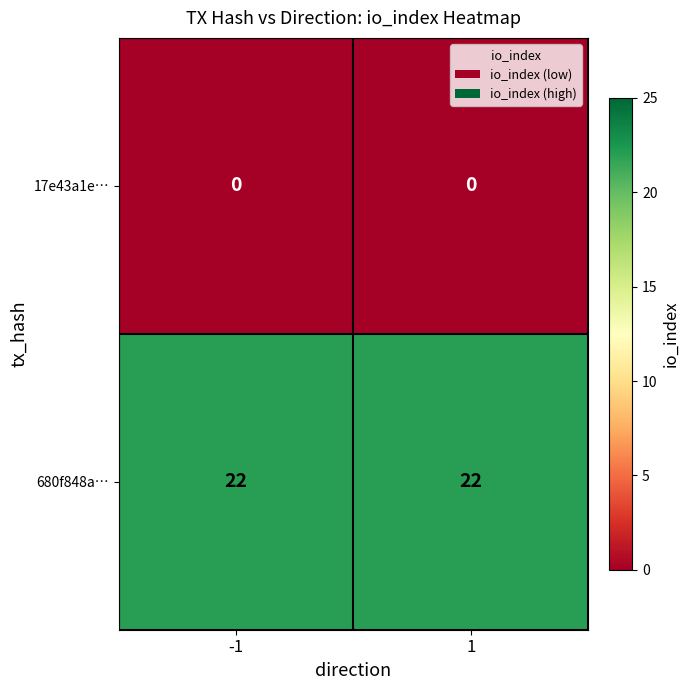

List the series in order of their peak value, highest first.

680f848a…, 17e43a1e…